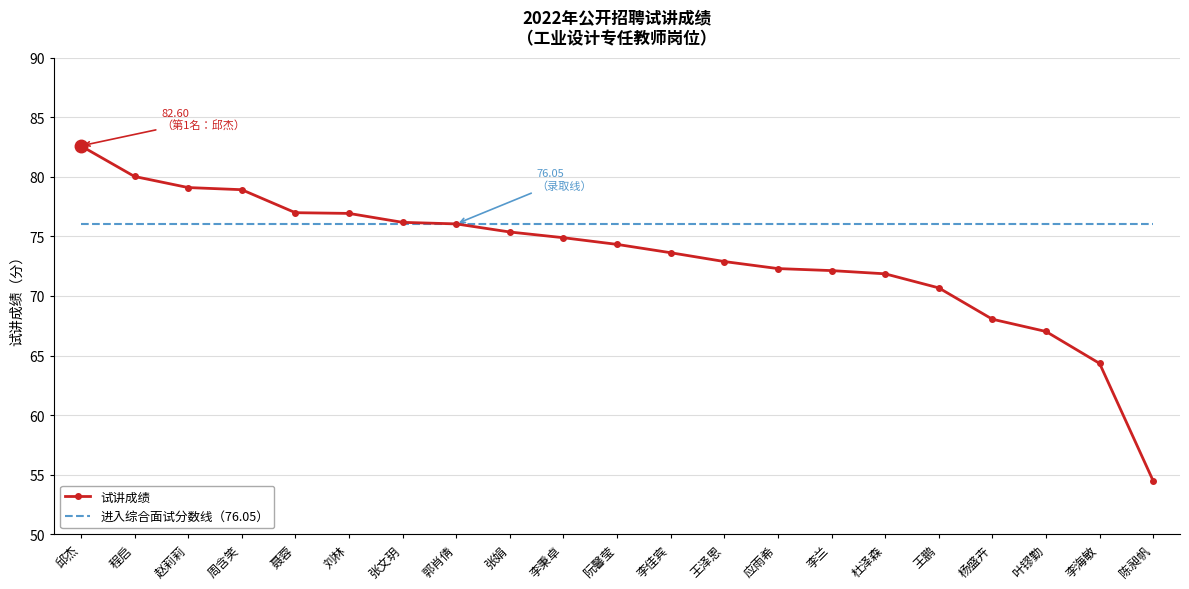

How many values in the 试讲成绩 series exceed 74?

11